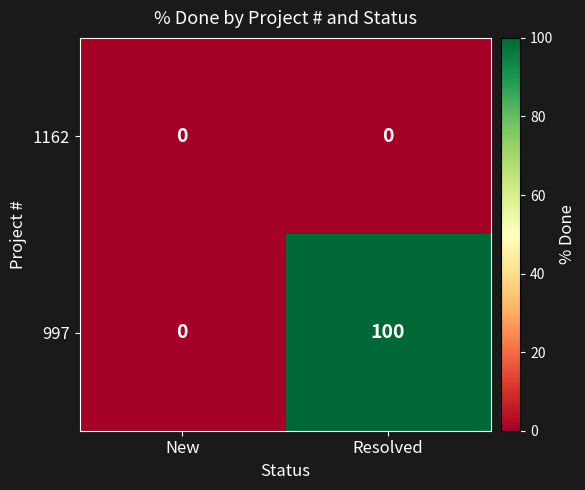

Which series has the largest total across all categories?

997